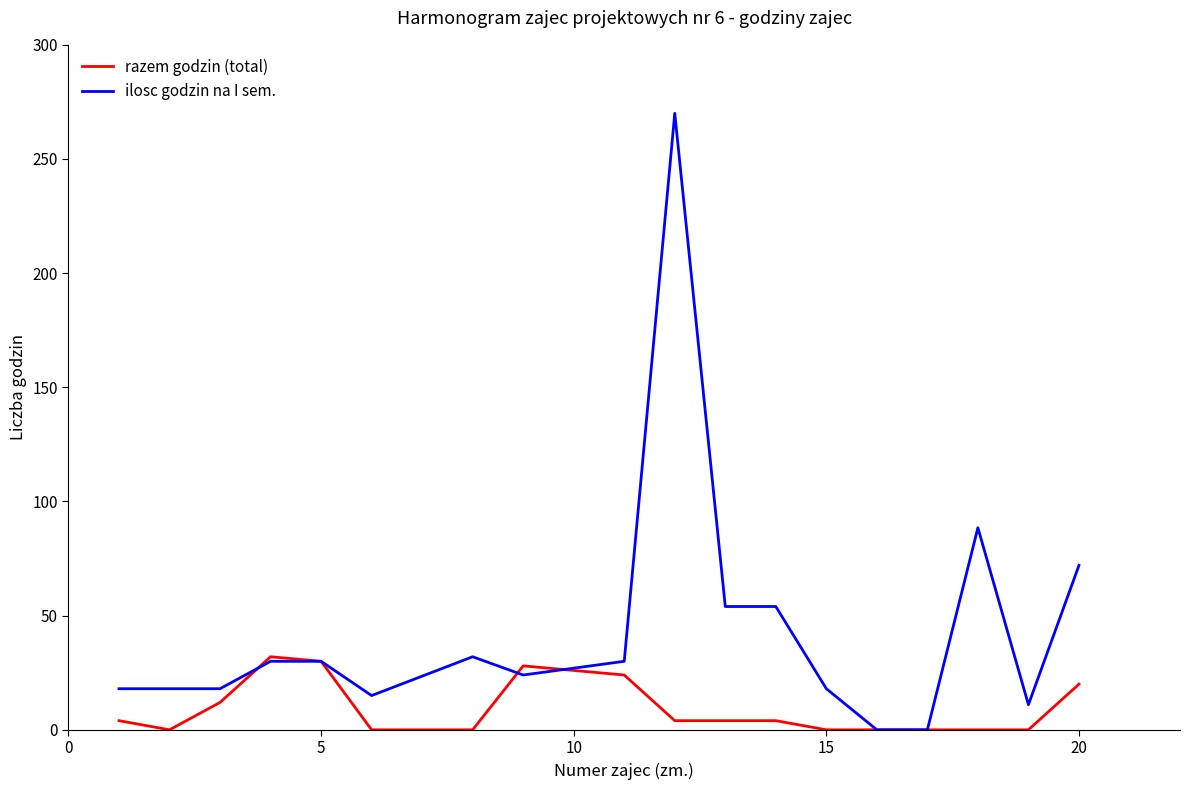

Rank the series by their maximum value, from lowest to highest.

razem godzin (total), ilosc godzin na I sem.